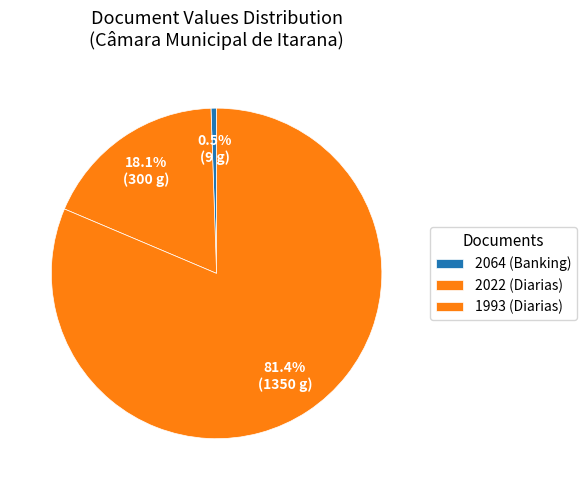

What percentage do 2022 and 2064 together represent?

18.6%